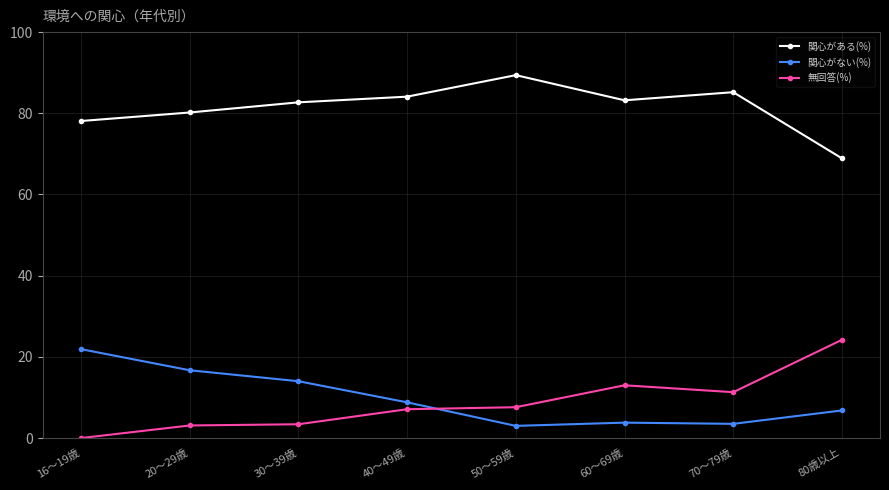

The 無回答(%) series shows 2.9 at 40～49歳. True or false?

False